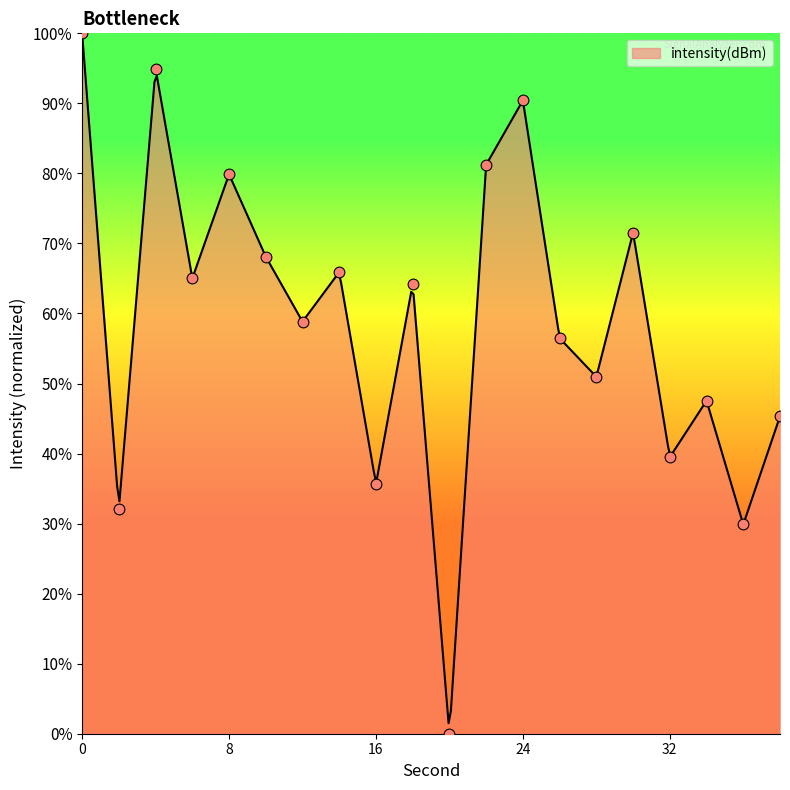

Which has a higher value, 14 or 8?

8